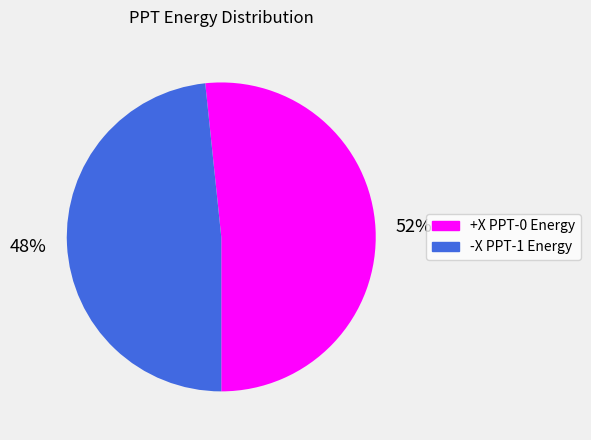

Is there any slice that represents more than half of the pie?

Yes